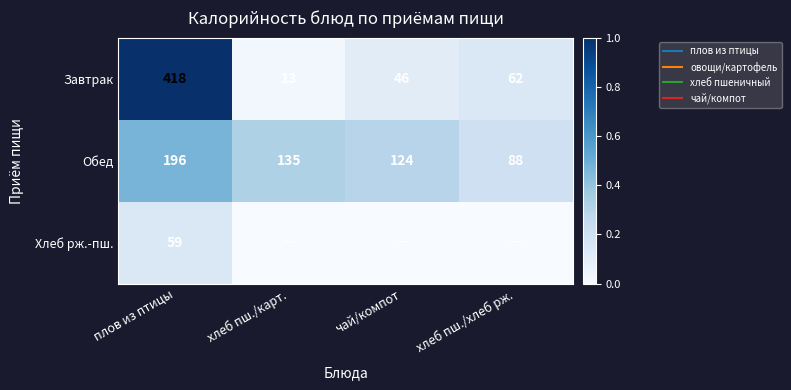

Which series has the largest total across all categories?

Обед